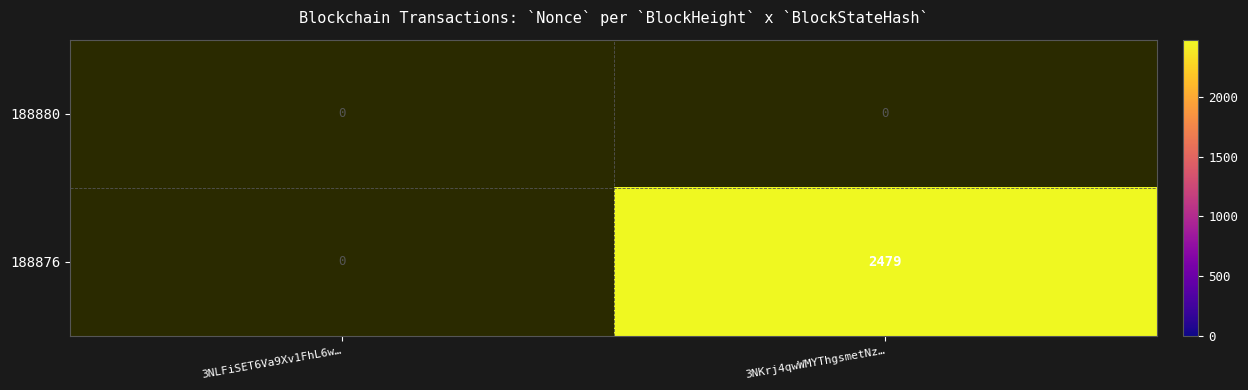

Which category has the highest value across all series?

3NKrj4qwWMYThgsmetNz…